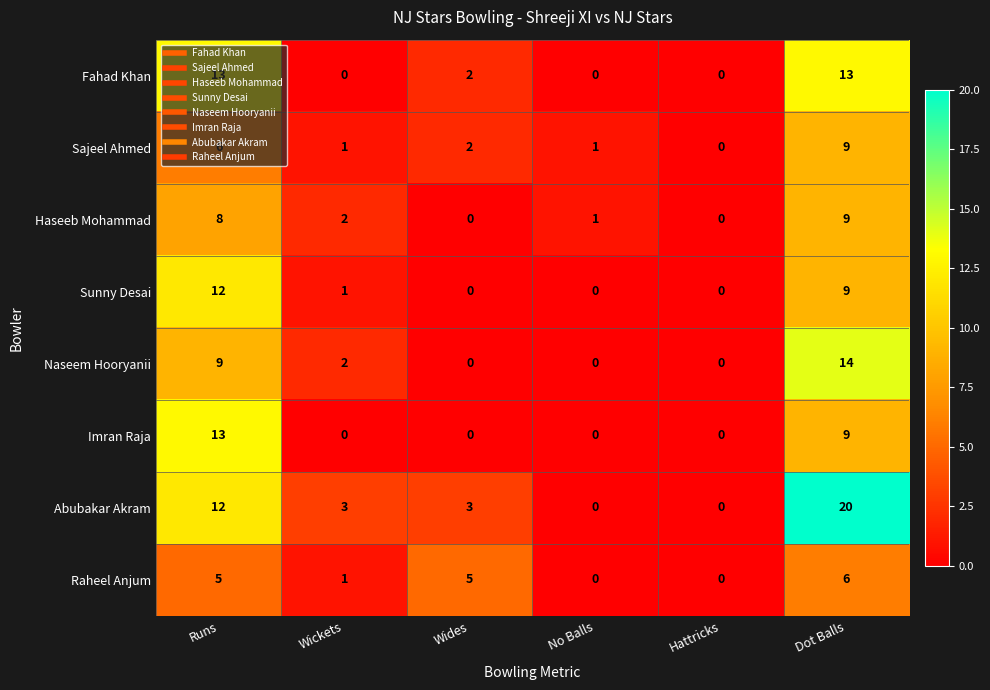

At which label is Abubakar Akram closest to 10?

Runs